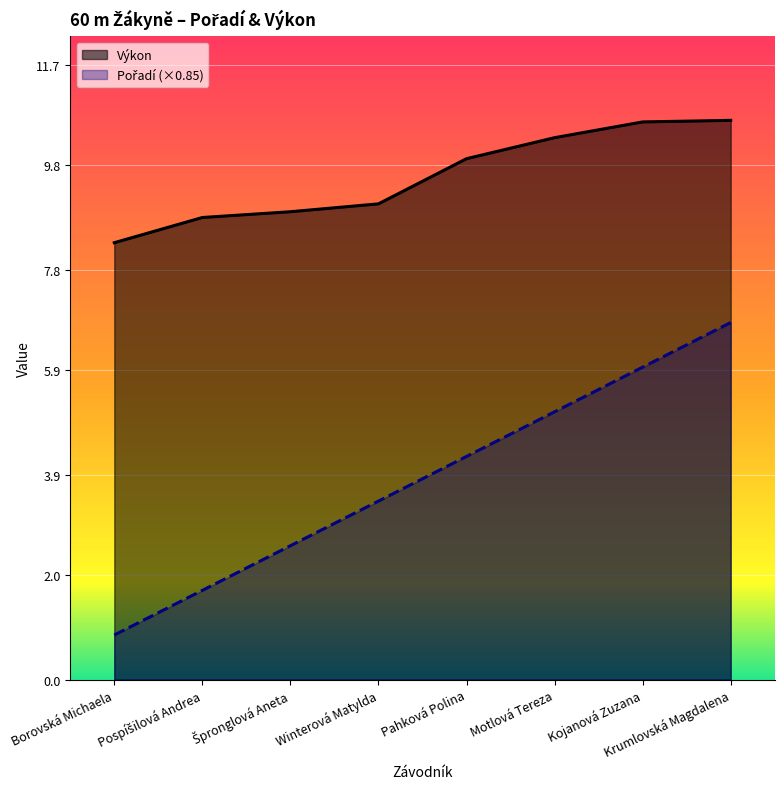

What is the lowest value of the Výkon series?

8.3